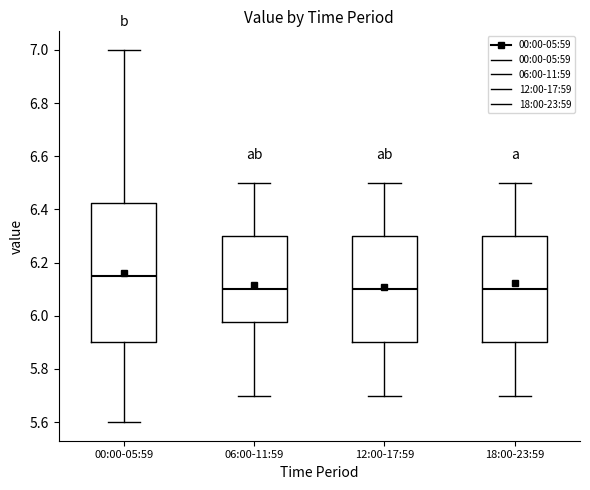

Where does the median line of the box for 00:00-05:59 sit on the y-axis? The values are not printed on the chart, so give them approximately, as read against the axis.

6.16